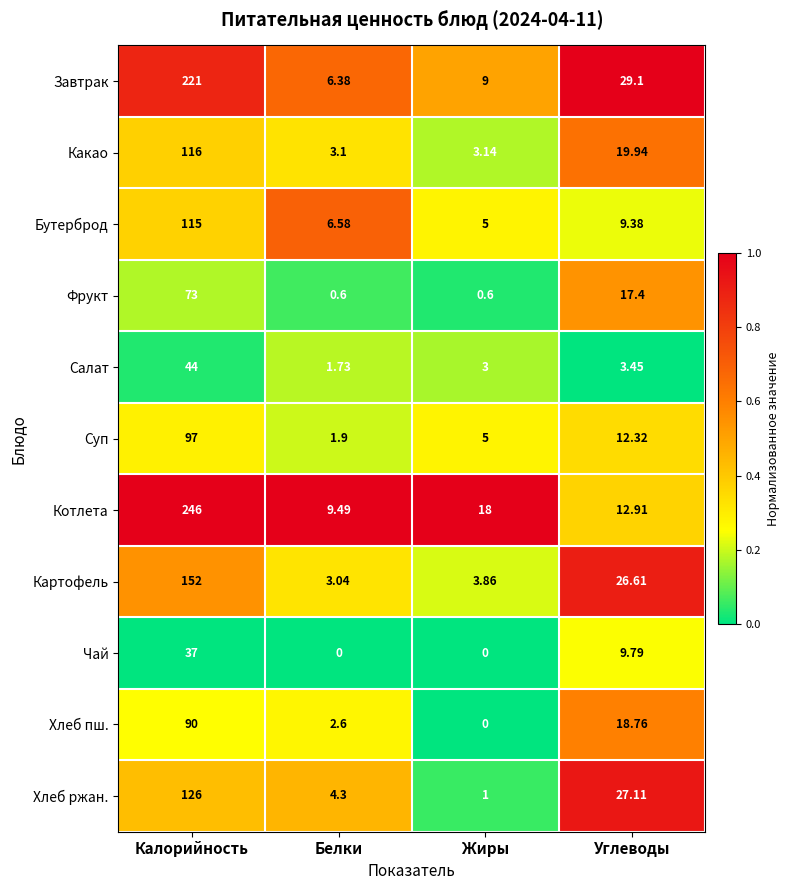

List the series in order of their peak value, highest first.

Котлета, Завтрак, Картофель, Хлеб ржан., Какао, Бутерброд, Суп, Хлеб пш., Фрукт, Салат, Чай